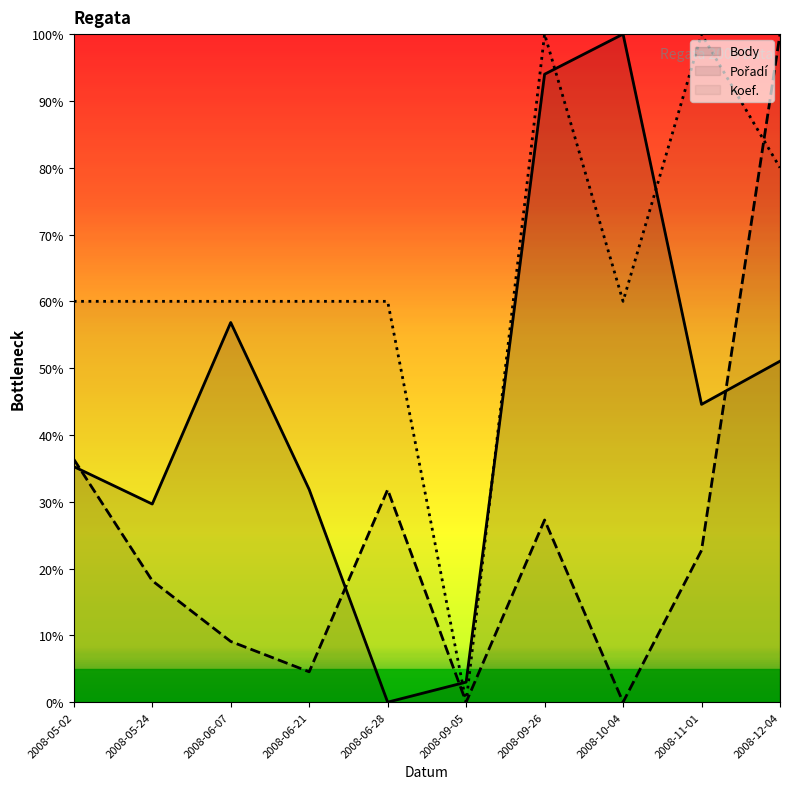

In Koef., how many points are higher than both neighbors (excluding endpoints)?

2